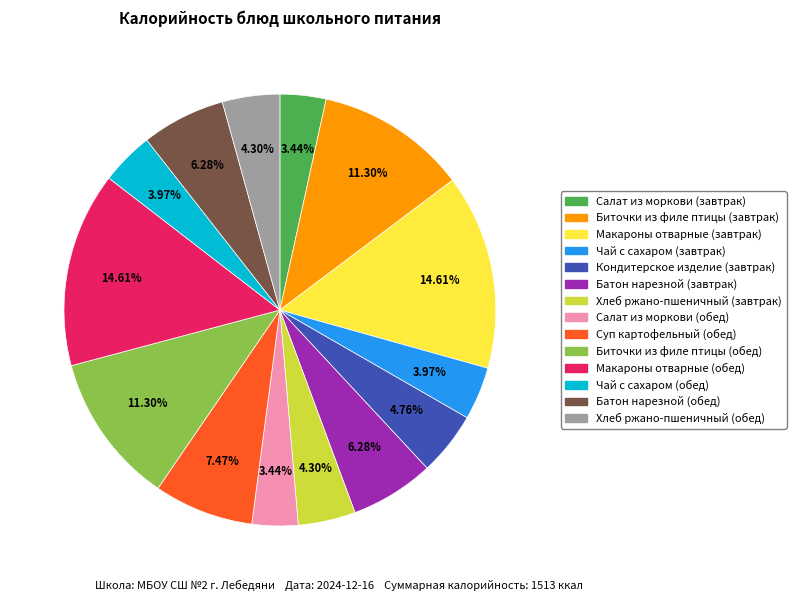

Count the number of slices in the pie.

14